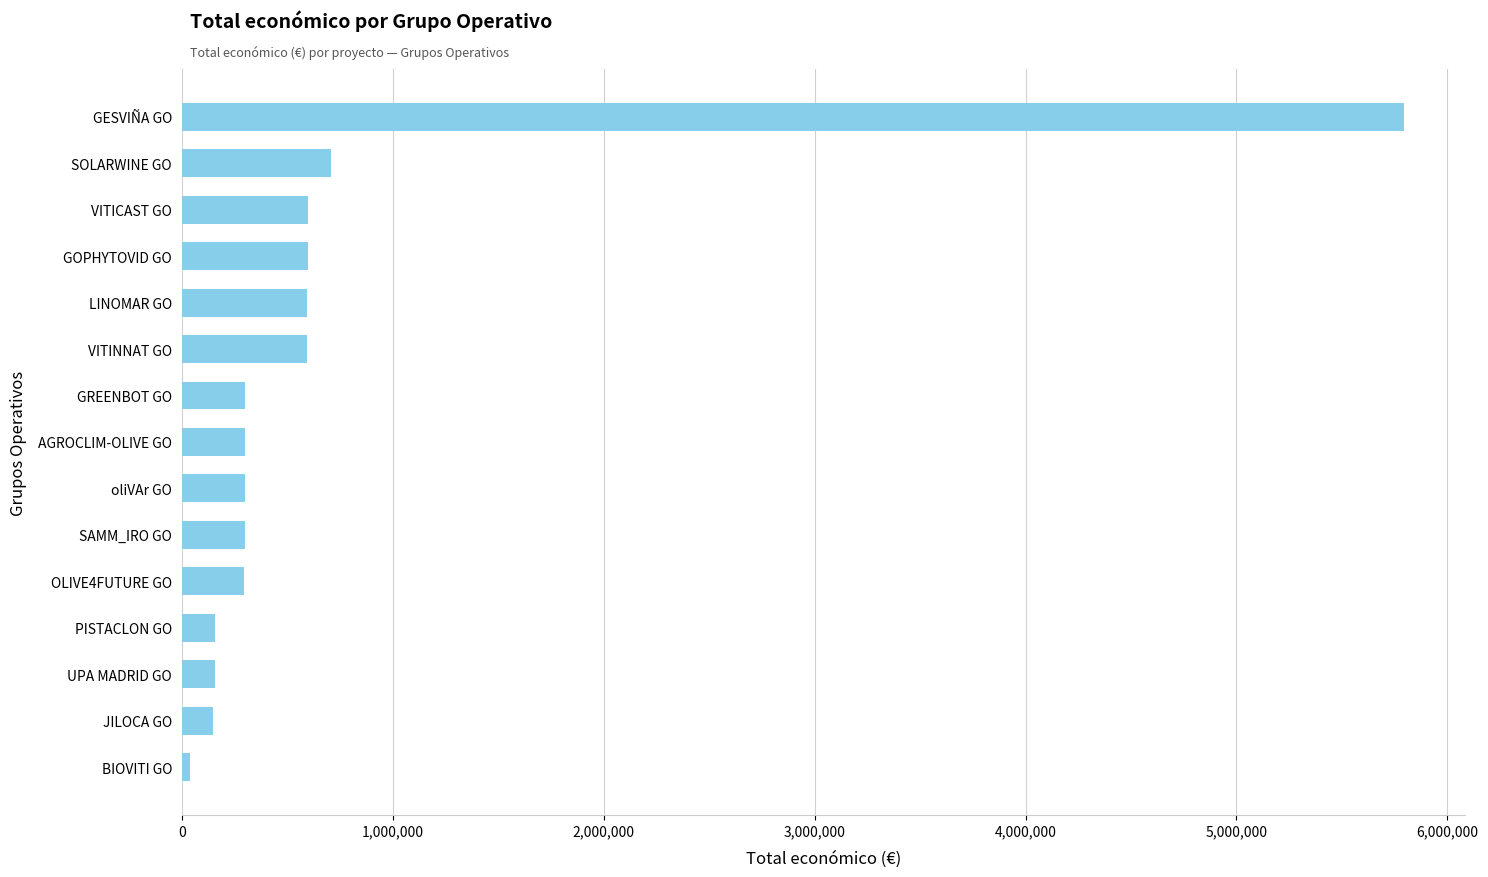

Between GREENBOT GO and GESVIÑA GO, which is larger?

GESVIÑA GO